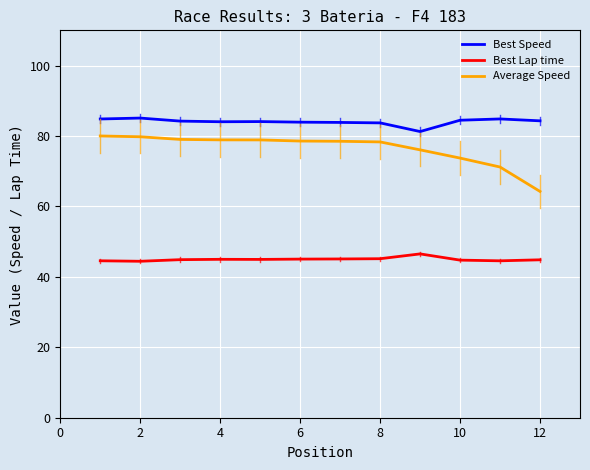

Rank the series by their average value, from highest to lowest.

Best Speed, Average Speed, Best Lap time